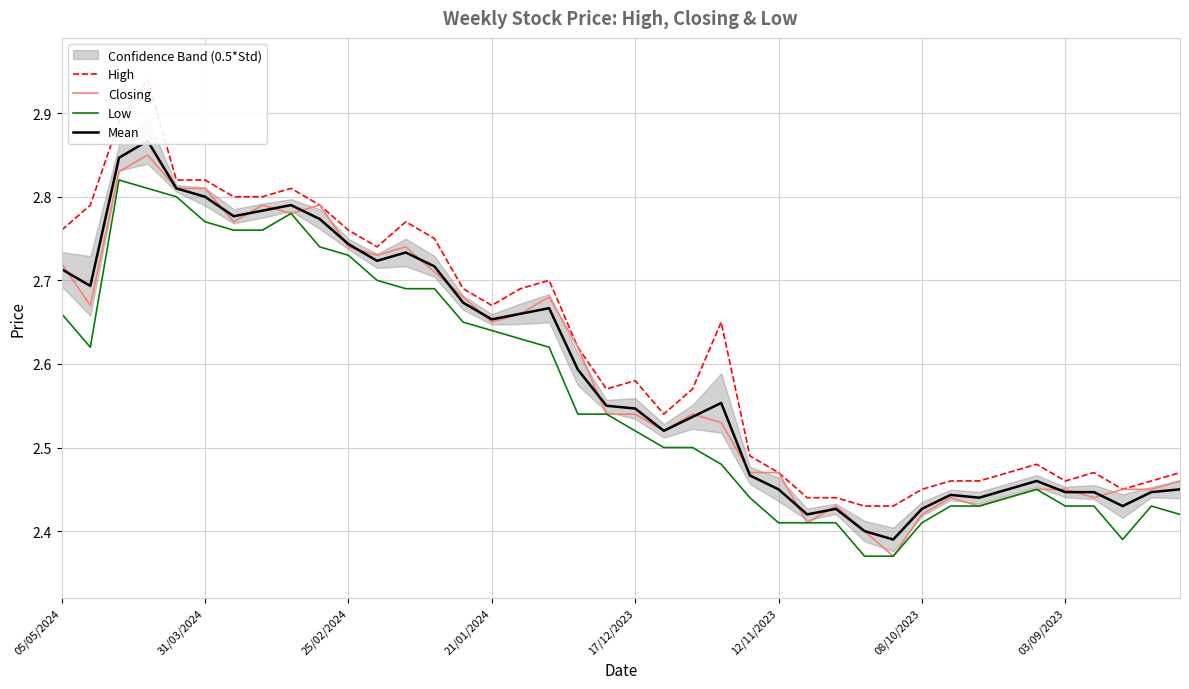

True or false: Closing and Low cross at least once.

False